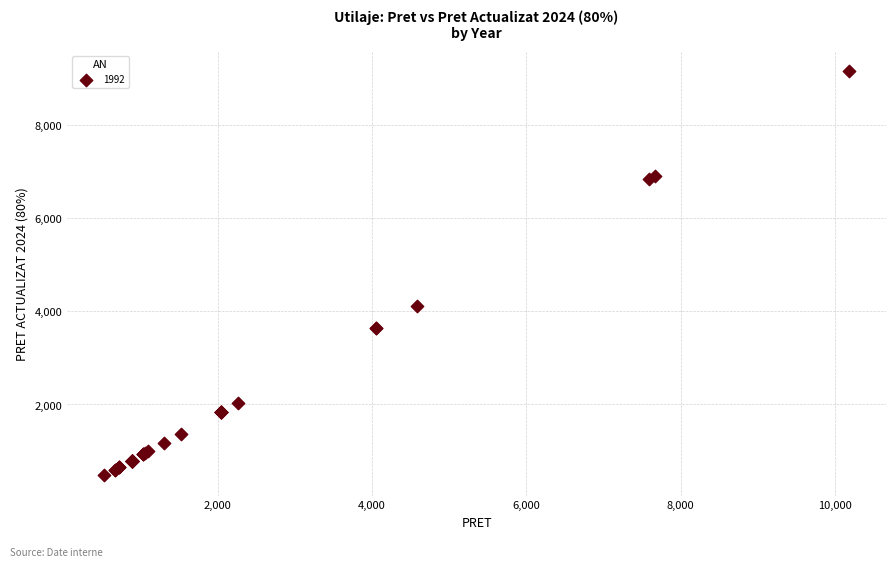

What Y value in the scatter plot is closest to 4820?

4122.1